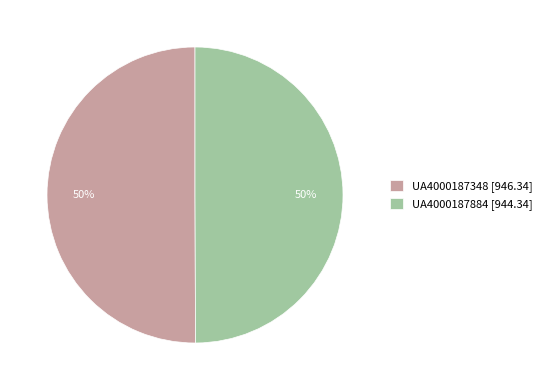

True or false: UA4000187884 [944.34] accounts for 57% of the total.

False